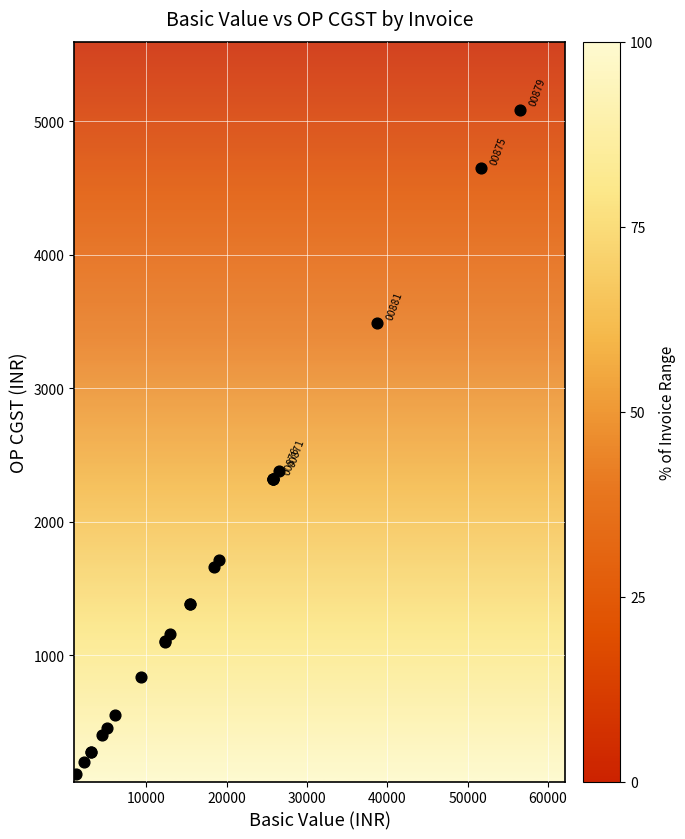

What Y value in the scatter plot is closest to 2598?

2381.9